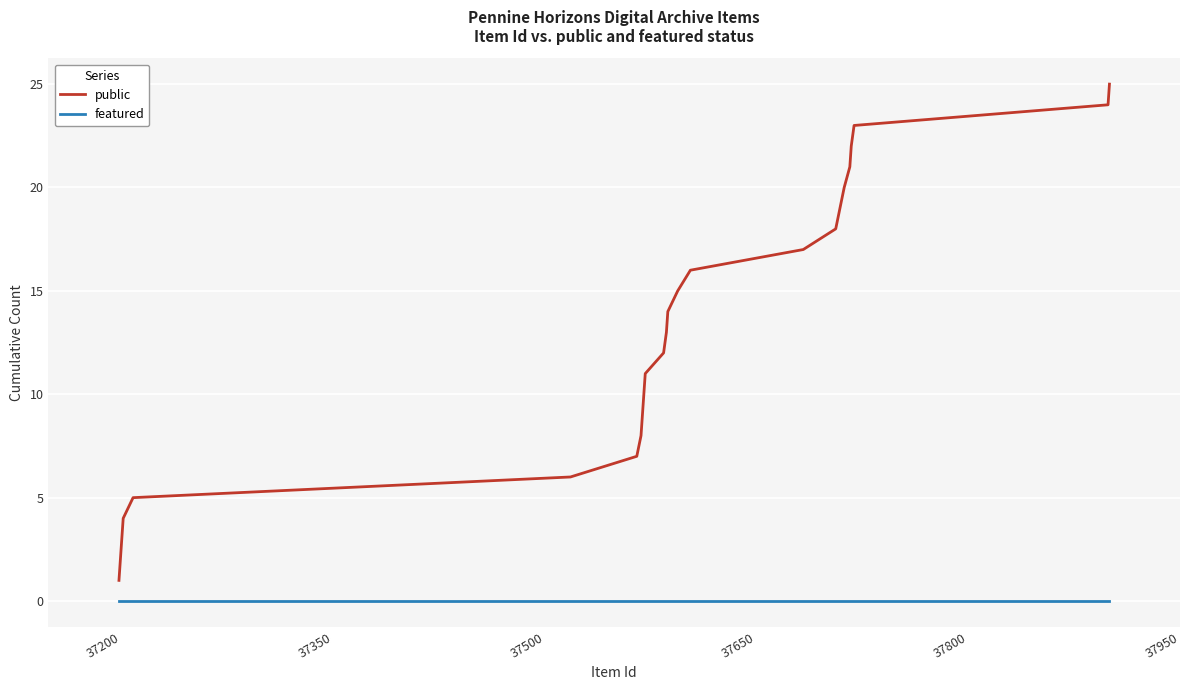

What is the greatest value displayed?

25